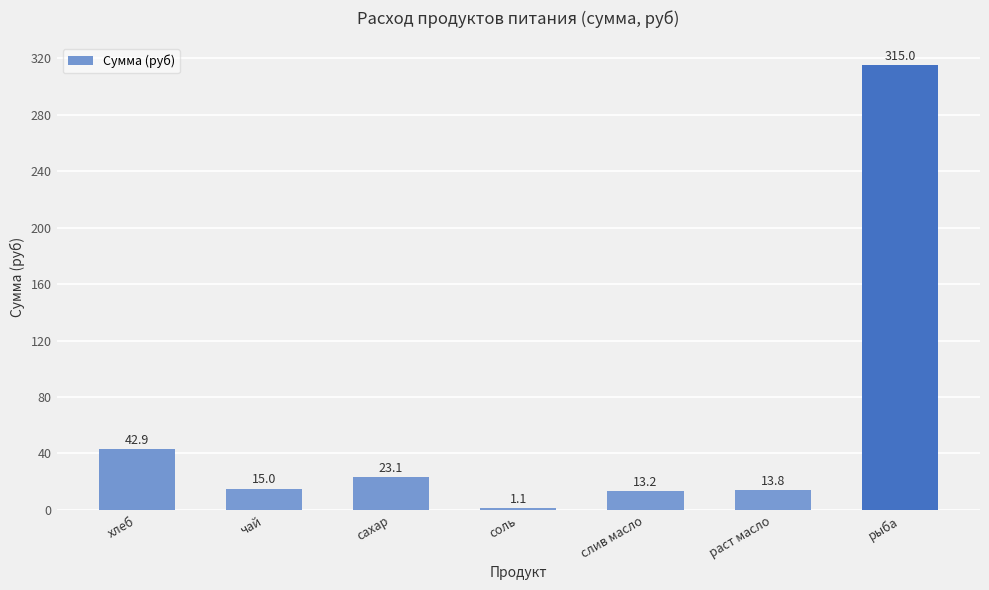

What is the ratio of the value at сахар to the value at чай?

1.5